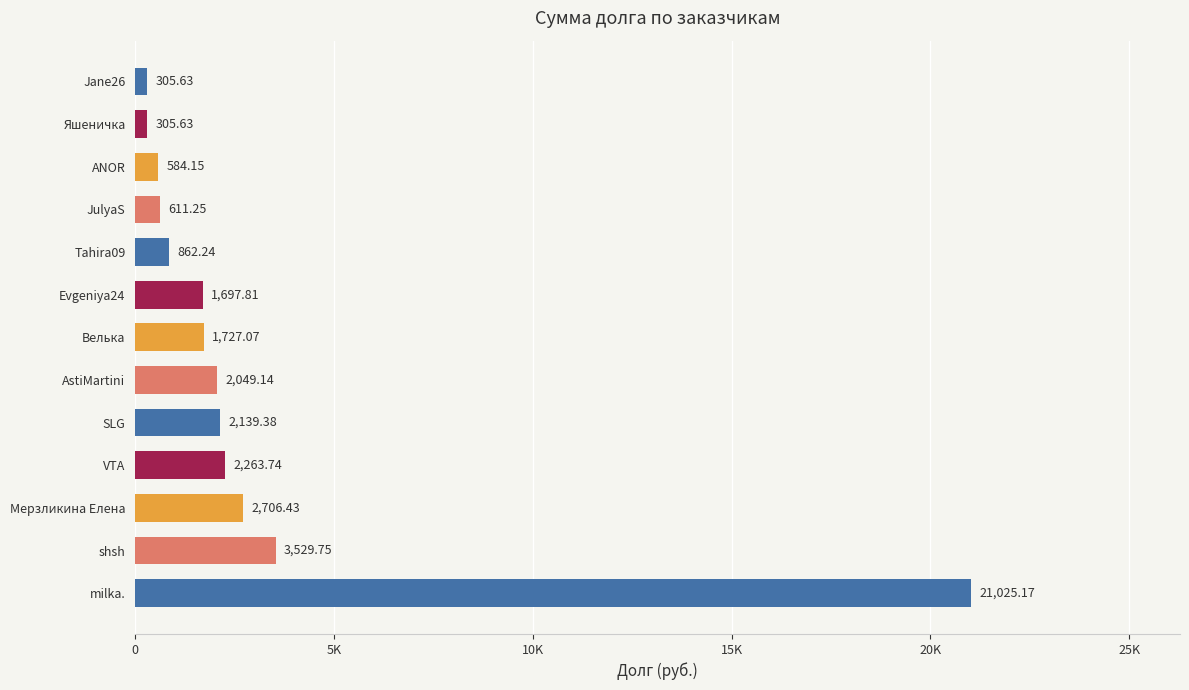

Does the chart contain any negative values?

No